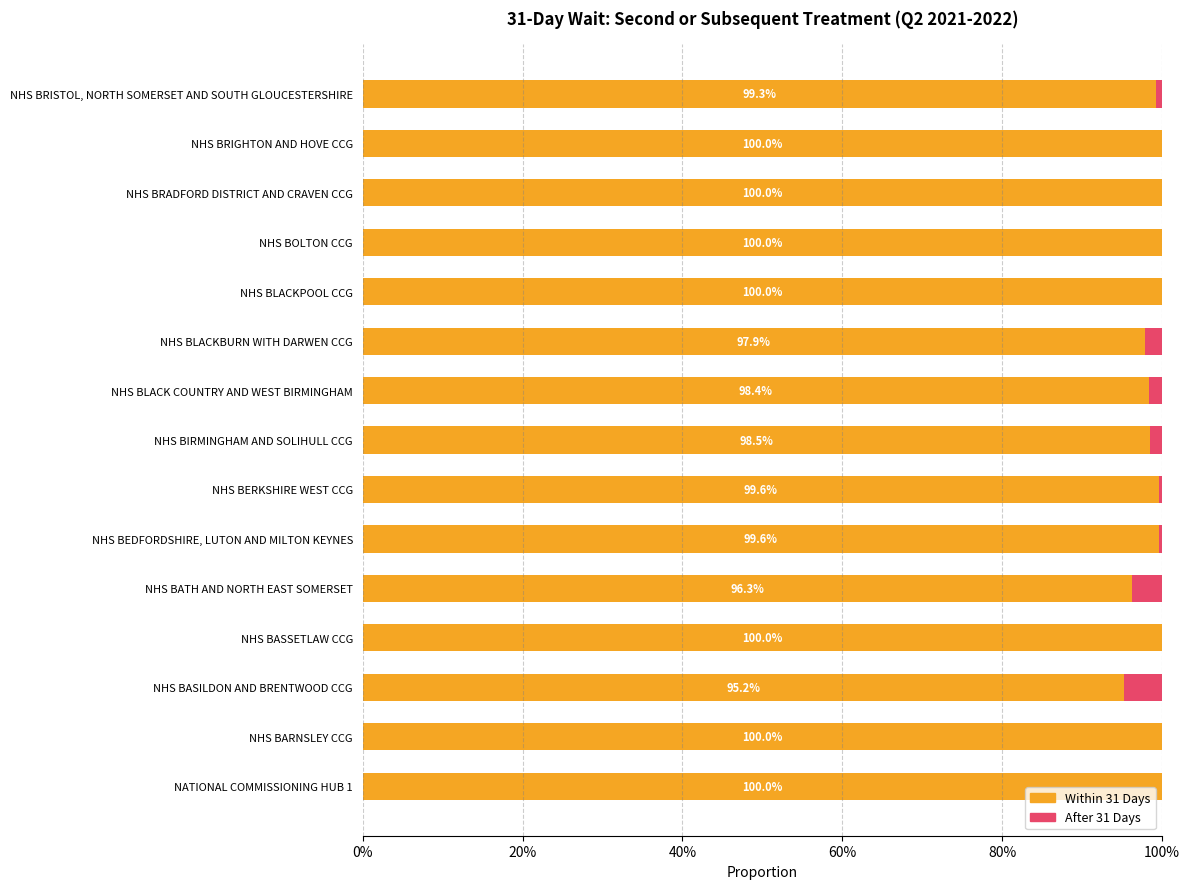

List the series in order of their overall mean, highest first.

Within 31 Days, After 31 Days